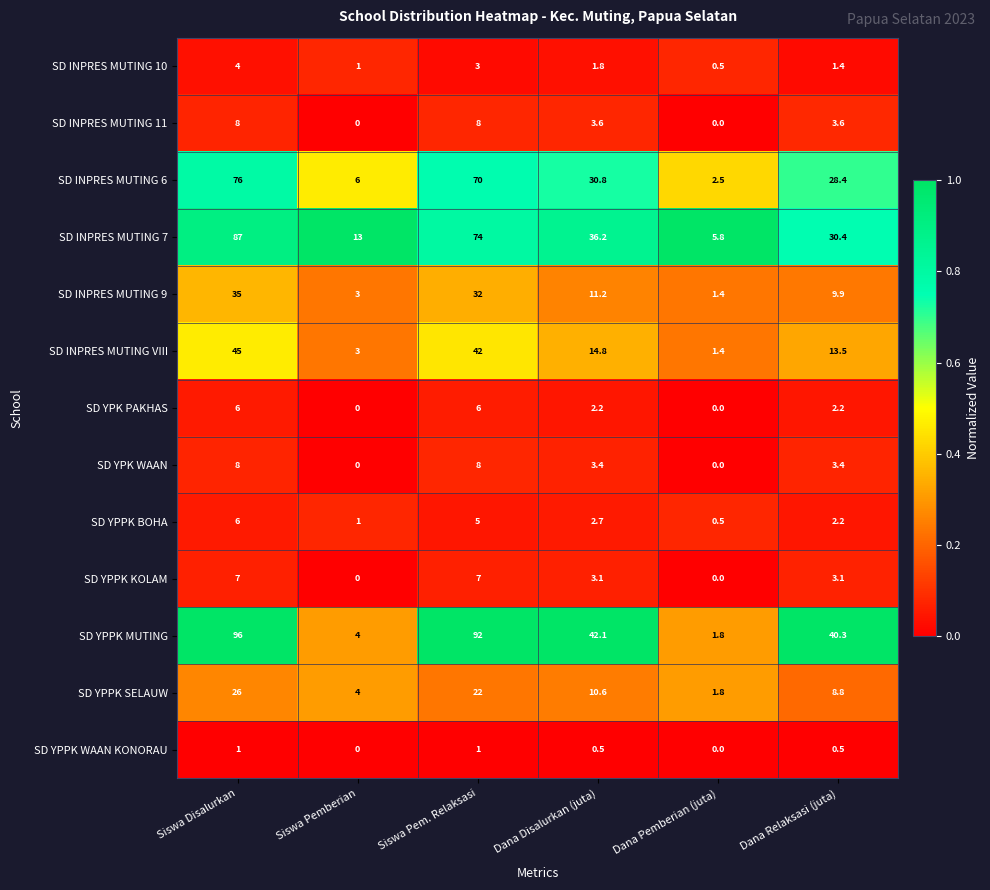

At how many categories does at least one series exceed 0?

6